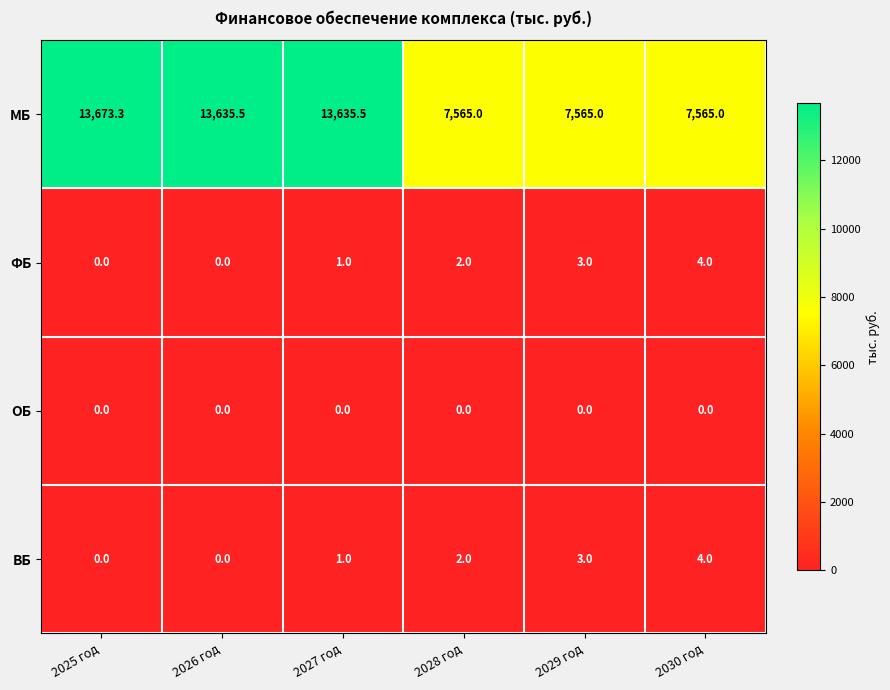

At which label does МБ first exceed 13635?

2025 год